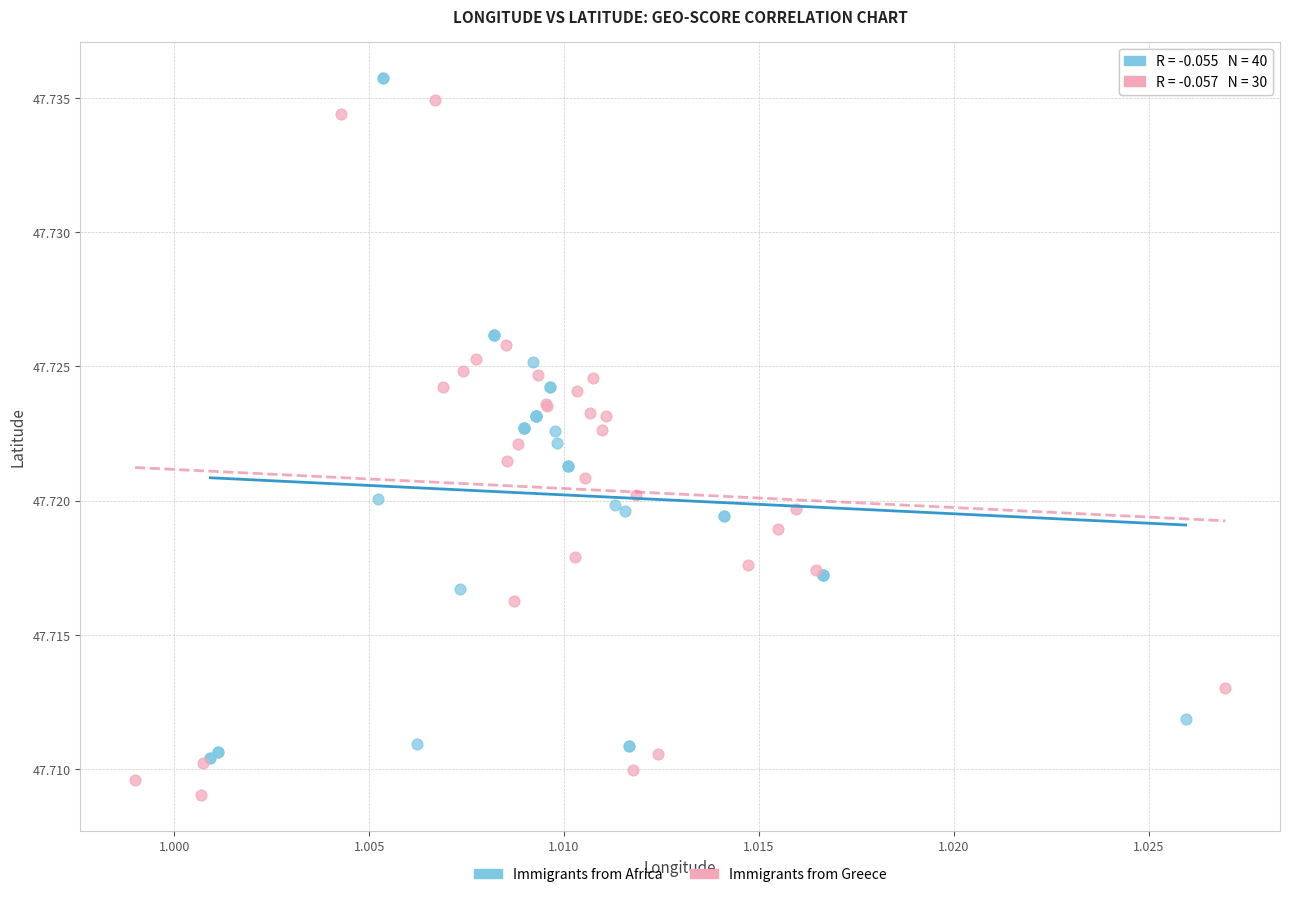

Which series contains the lowest Y value?

Immigrants from Greece